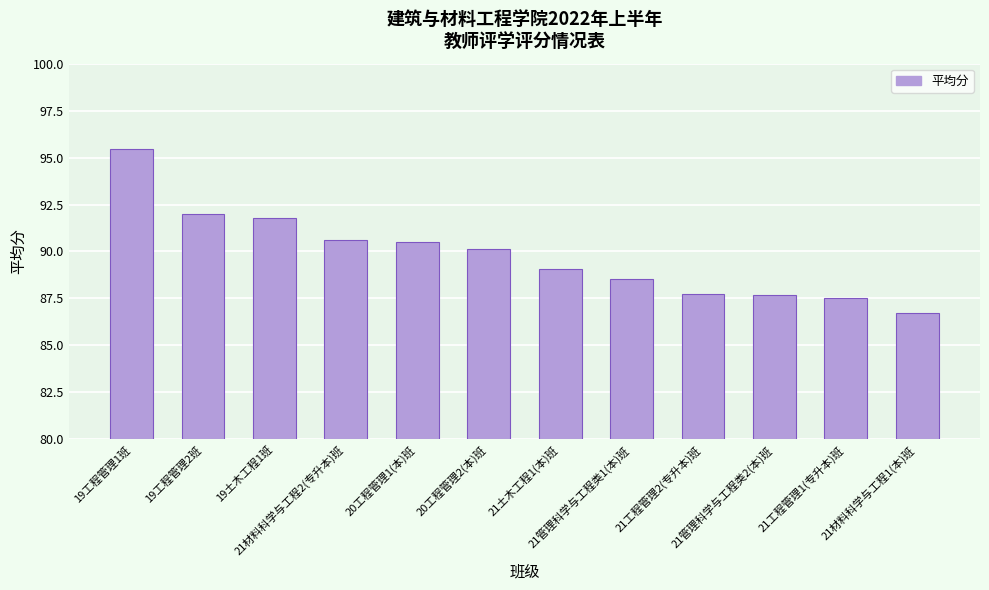

The chart shows a value of 86.7 at 21材料科学与工程1(本)班. True or false?

True